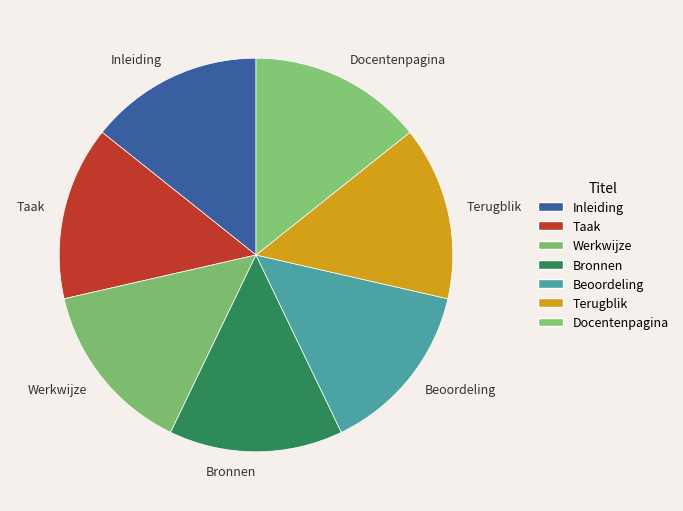

Approximately how many times larger is the value at Docentenpagina compared to Taak?

1.0